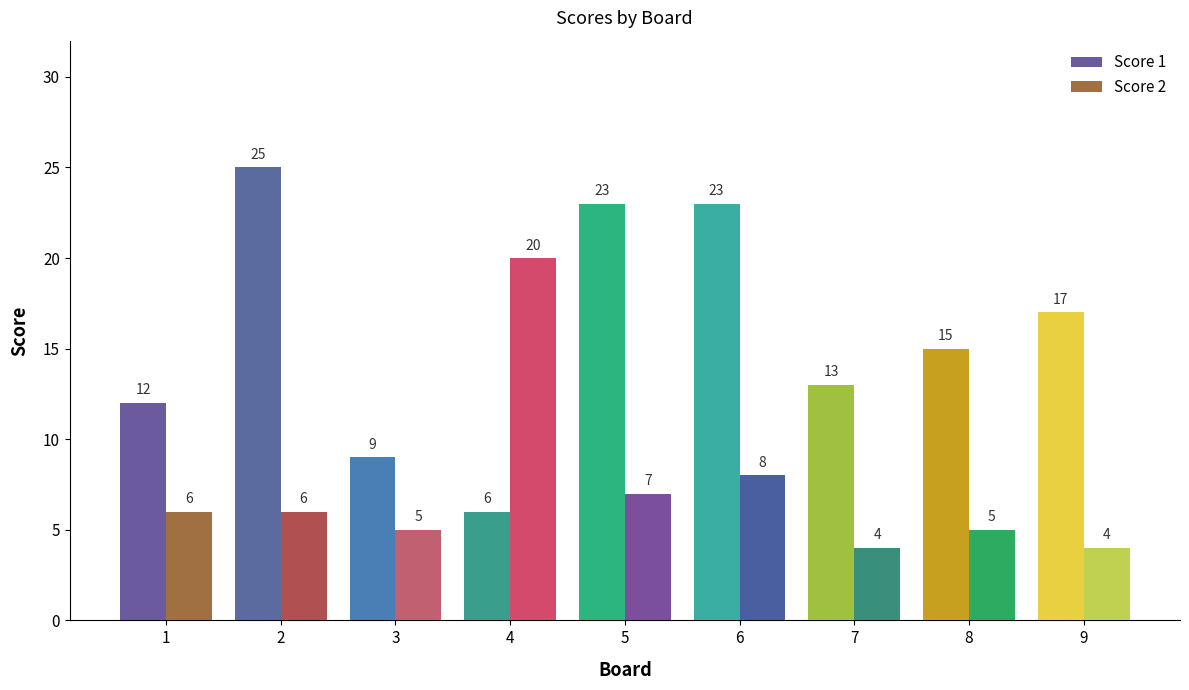

How many data points does each series have?

9